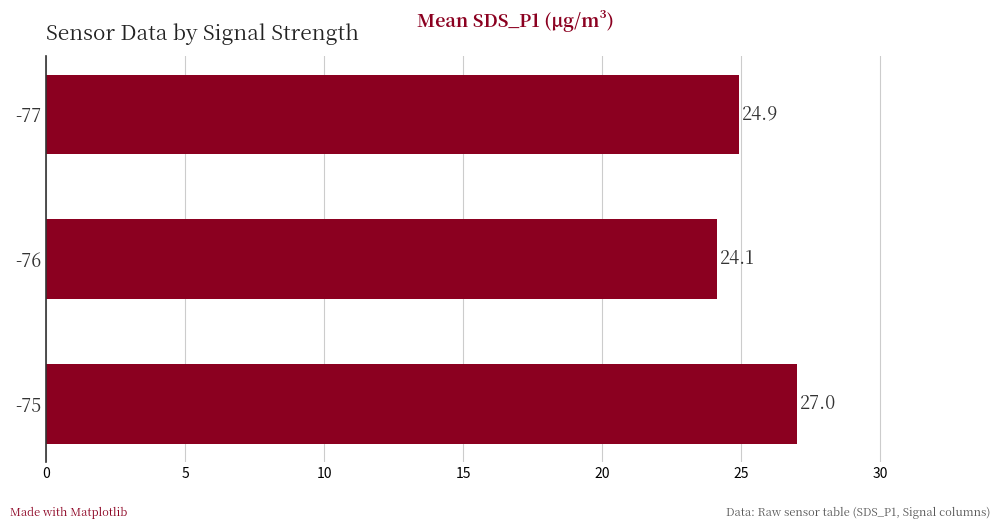

The value at -75 is 35.3. True or false?

False